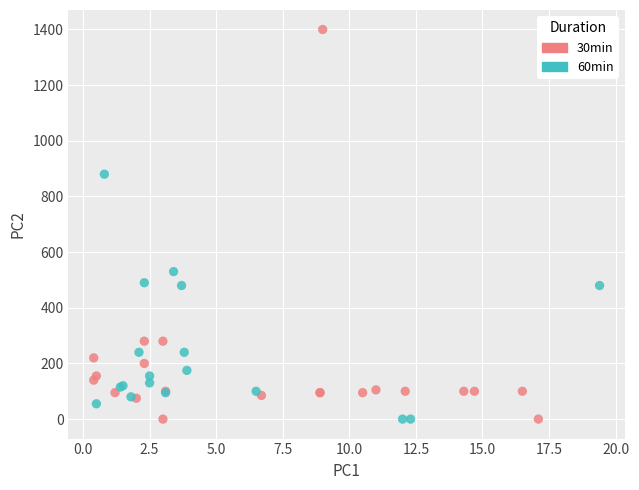

Which series contains the highest Y value?

30min